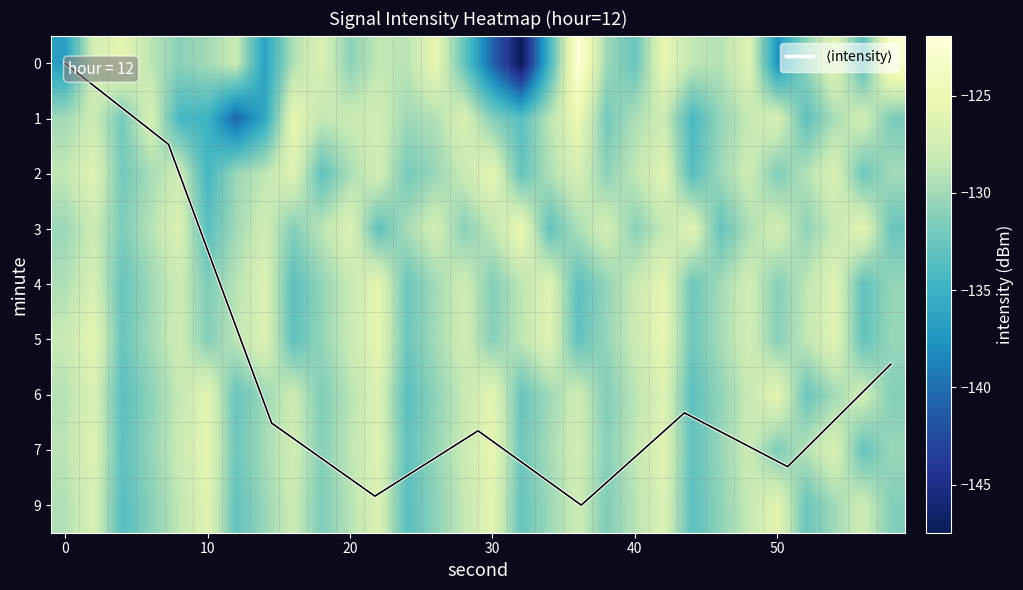

The 5 series shows -126.2 at 54. True or false?

True